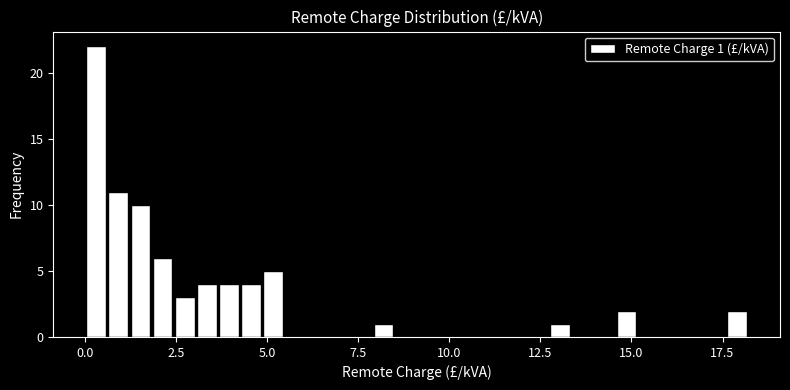

Around what value on the x-axis is the tallest bar? Give the approximate position of its centre, as read against the axis.

0.5